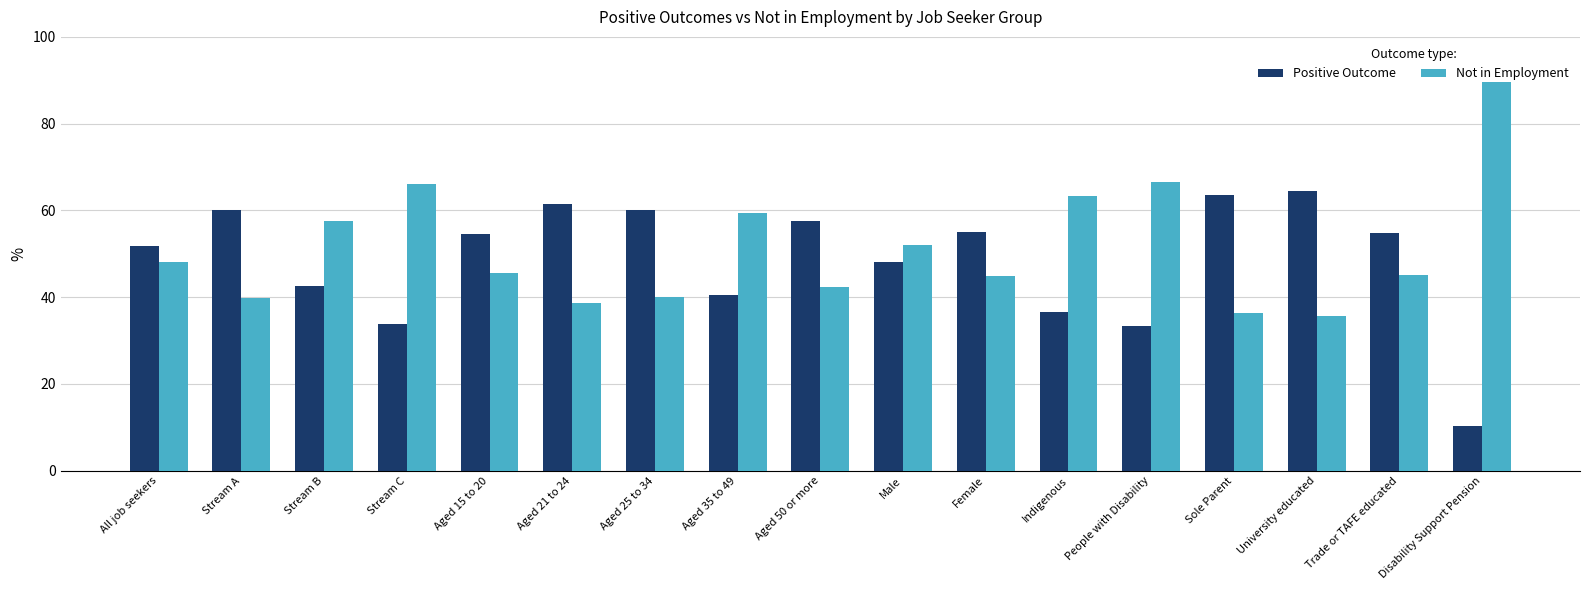

How many bars are there in total?

34